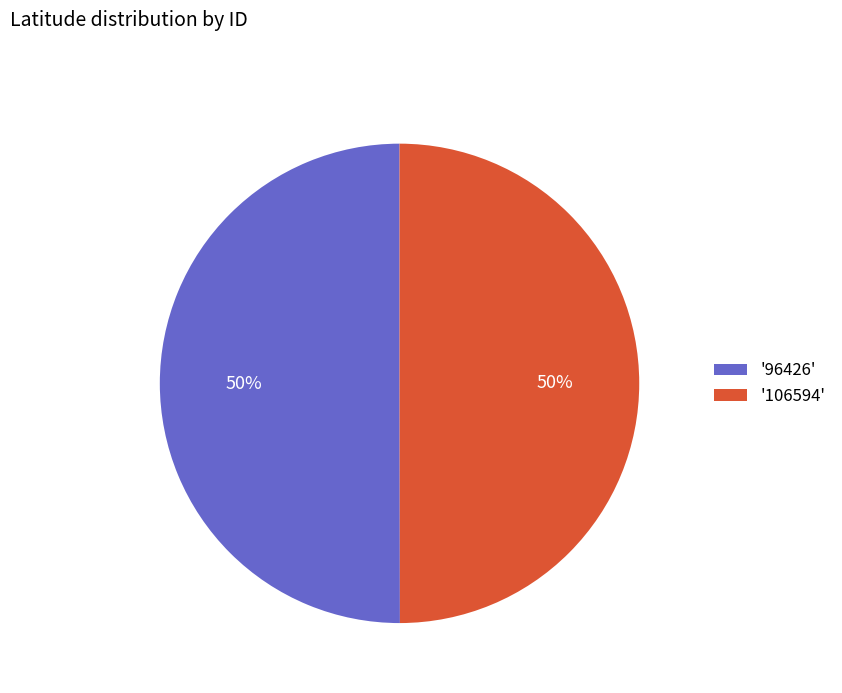

To the nearest percent, what is the average slice percentage?

50%